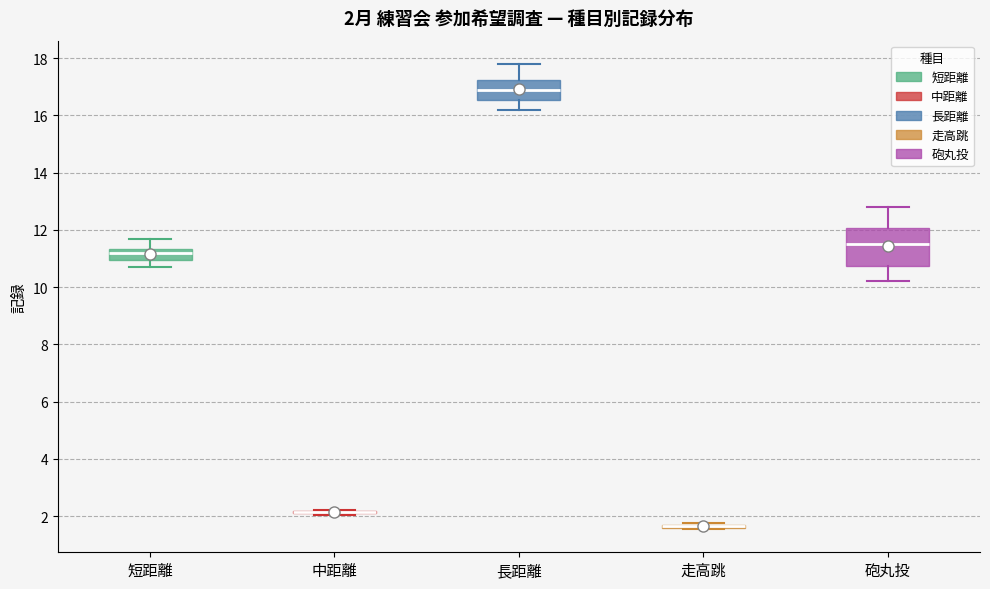

Which box is the tallest, from its lower edge to its upper edge?

砲丸投